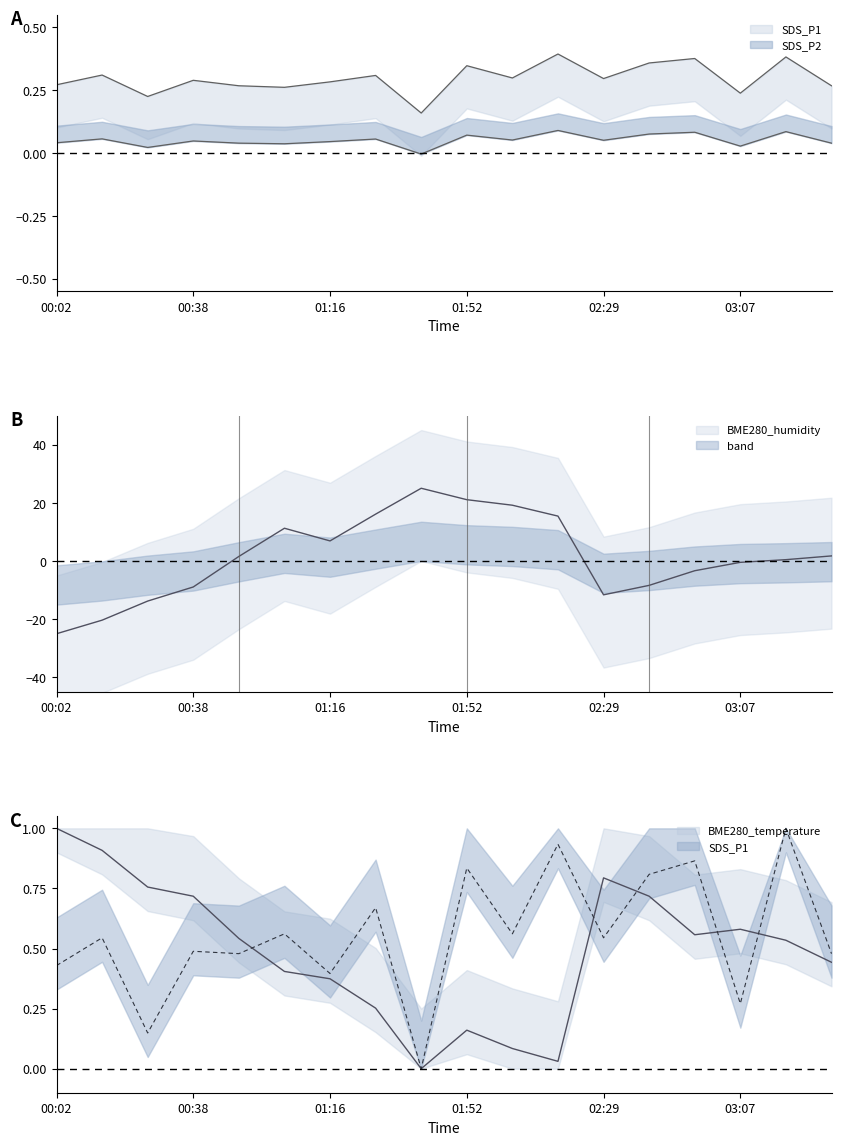

How many interior local peaks does the BME280_temperature series have?

3